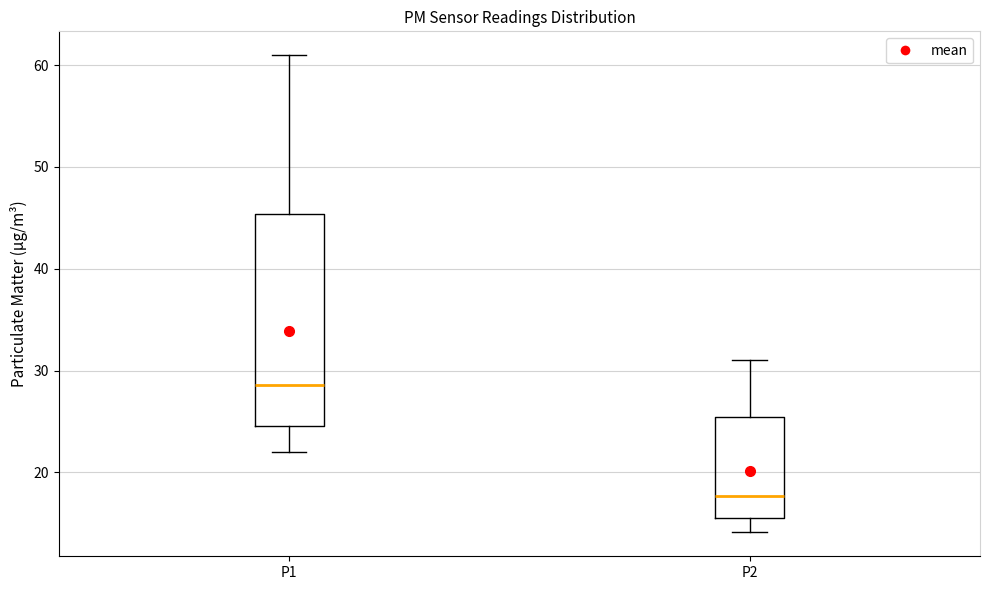

Which box's median line is the lowest?

P2